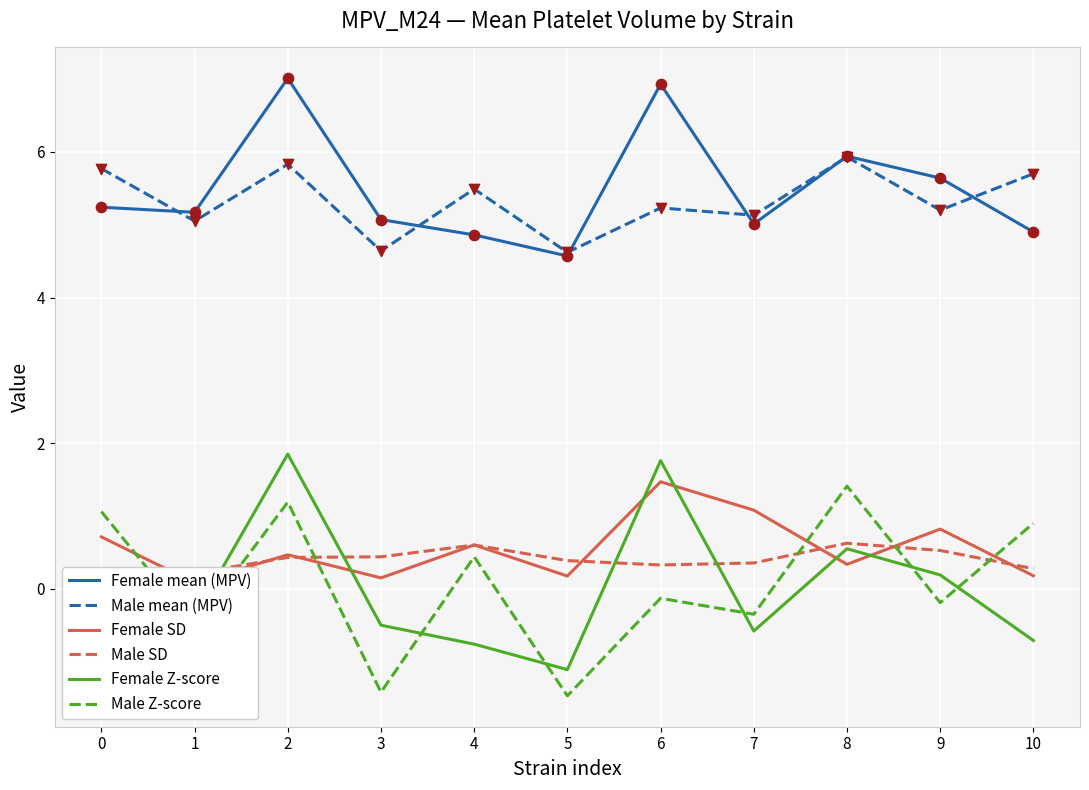

Which series contains the lowest Y value?

Male Z-score